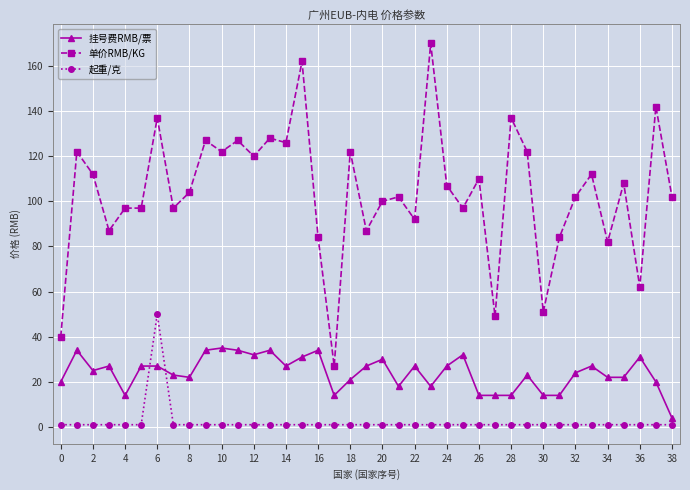

What is the difference between the maximum and minimum values in the 起重/克 series?

49